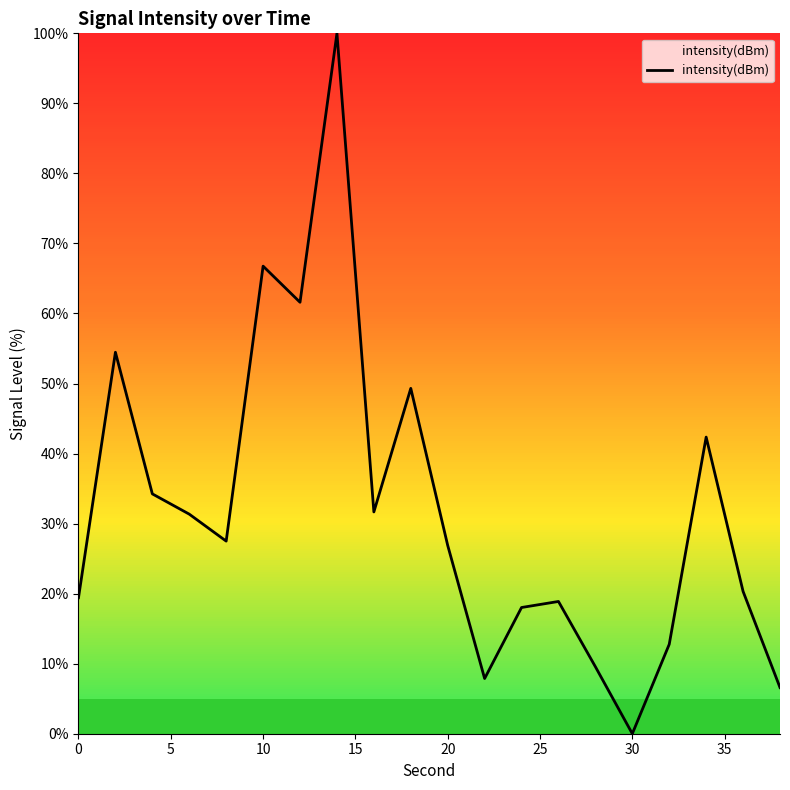

What is the difference between the maximum and minimum values?

100.0